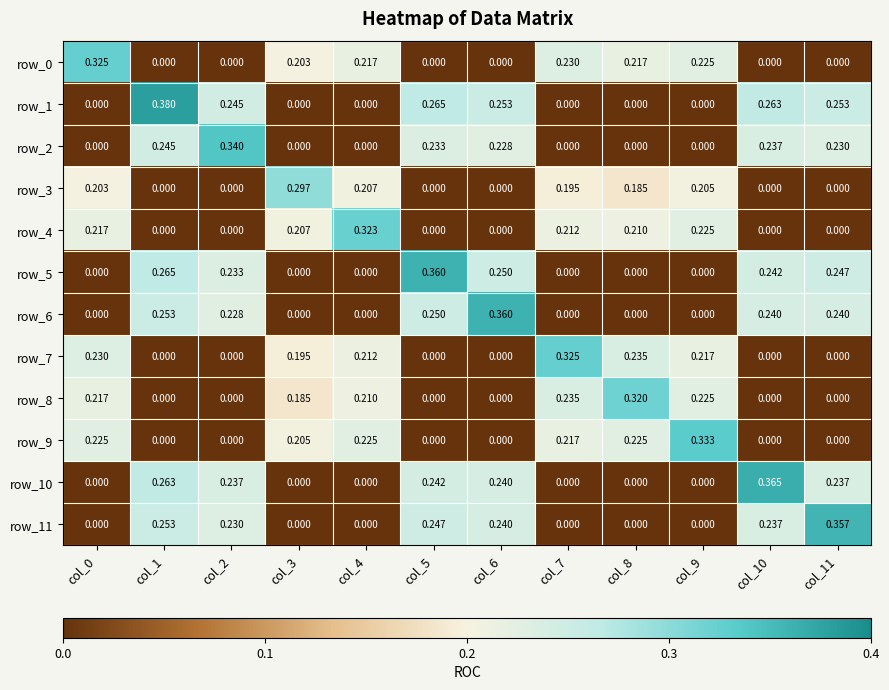

Is the value of row_10 at col_8 greater than the value of row_2 at col_6?

No